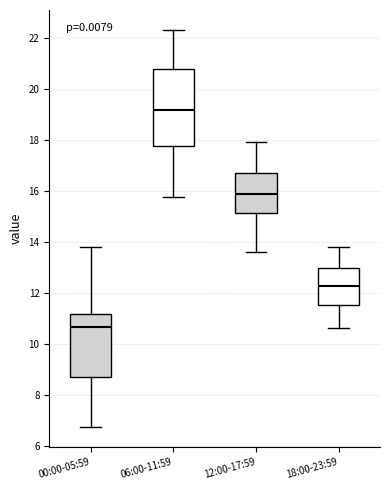

Reading left to right, read every box against the y-axis: the position of its median line, the range the box covers, and the ends of its whiskers. The values are not printed on the chart, so give them approximately, as read against the axis.

00:00-05:59: median 10.6, box 8.6 to 11.2, whiskers 6.8 to 13.8
06:00-11:59: median 19.2, box 17.8 to 20.8, whiskers 15.8 to 22.4
12:00-17:59: median 15.8, box 15.2 to 16.6, whiskers 13.6 to 18.0
18:00-23:59: median 12.2, box 11.6 to 13.0, whiskers 10.6 to 13.8